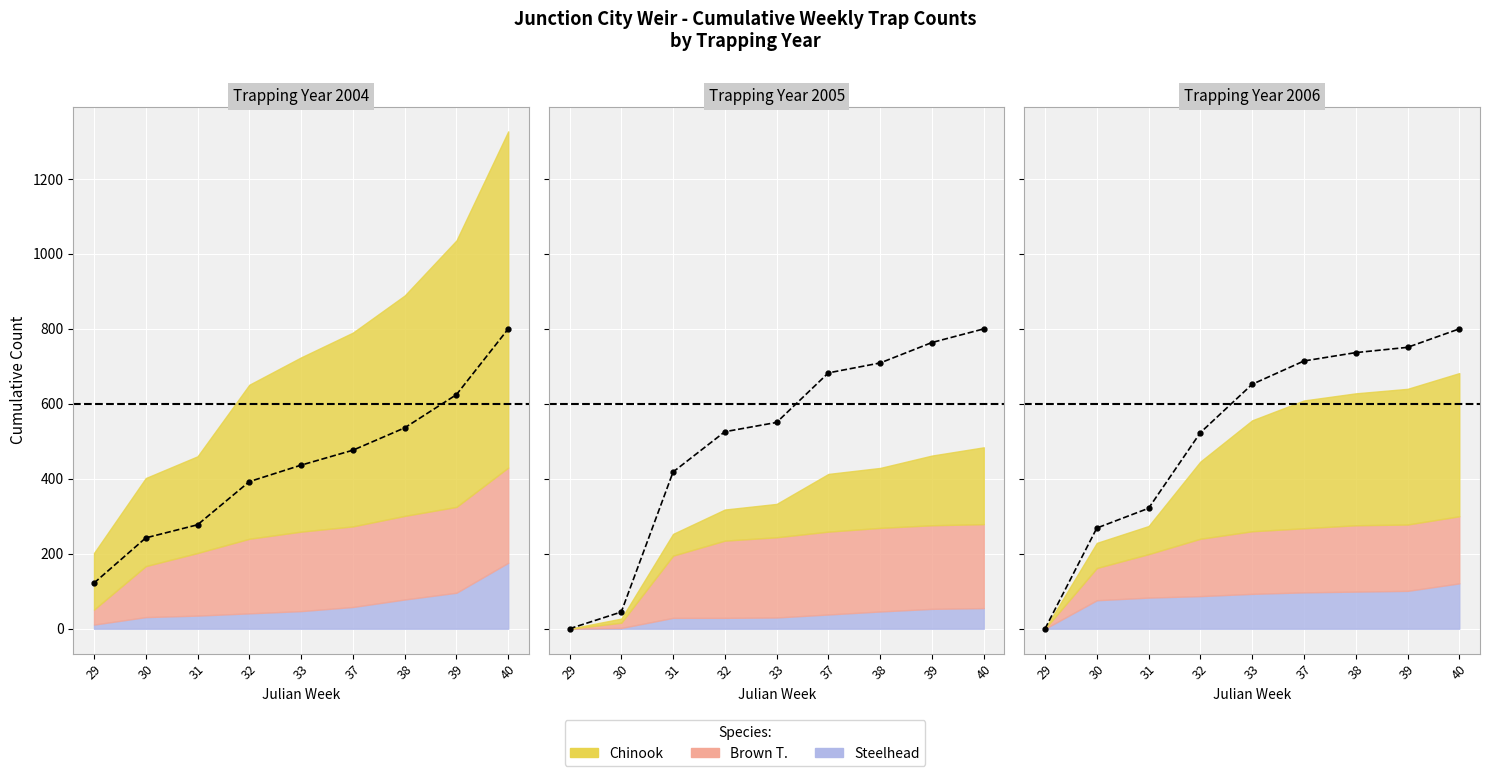

Which series has the widest spread of values?

Chinook